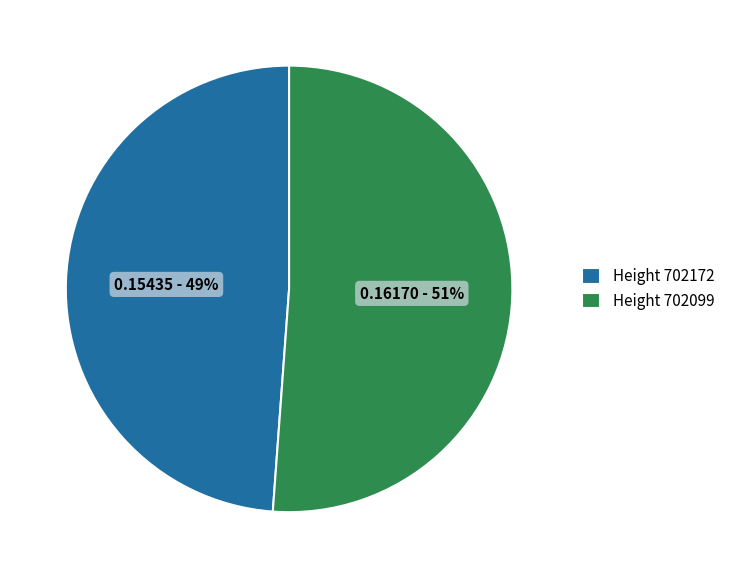

Count the number of slices in the pie.

2